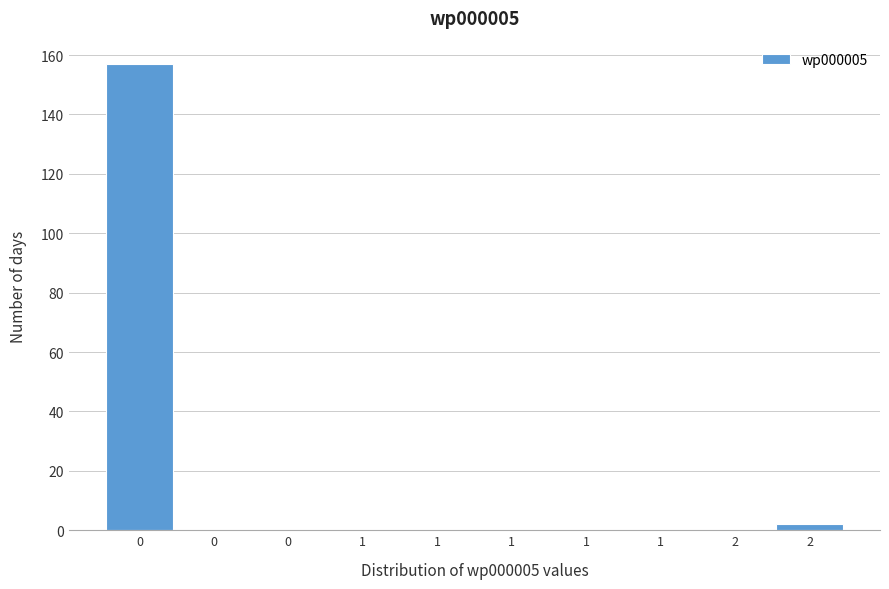

Count the number of data series in this chart.

1